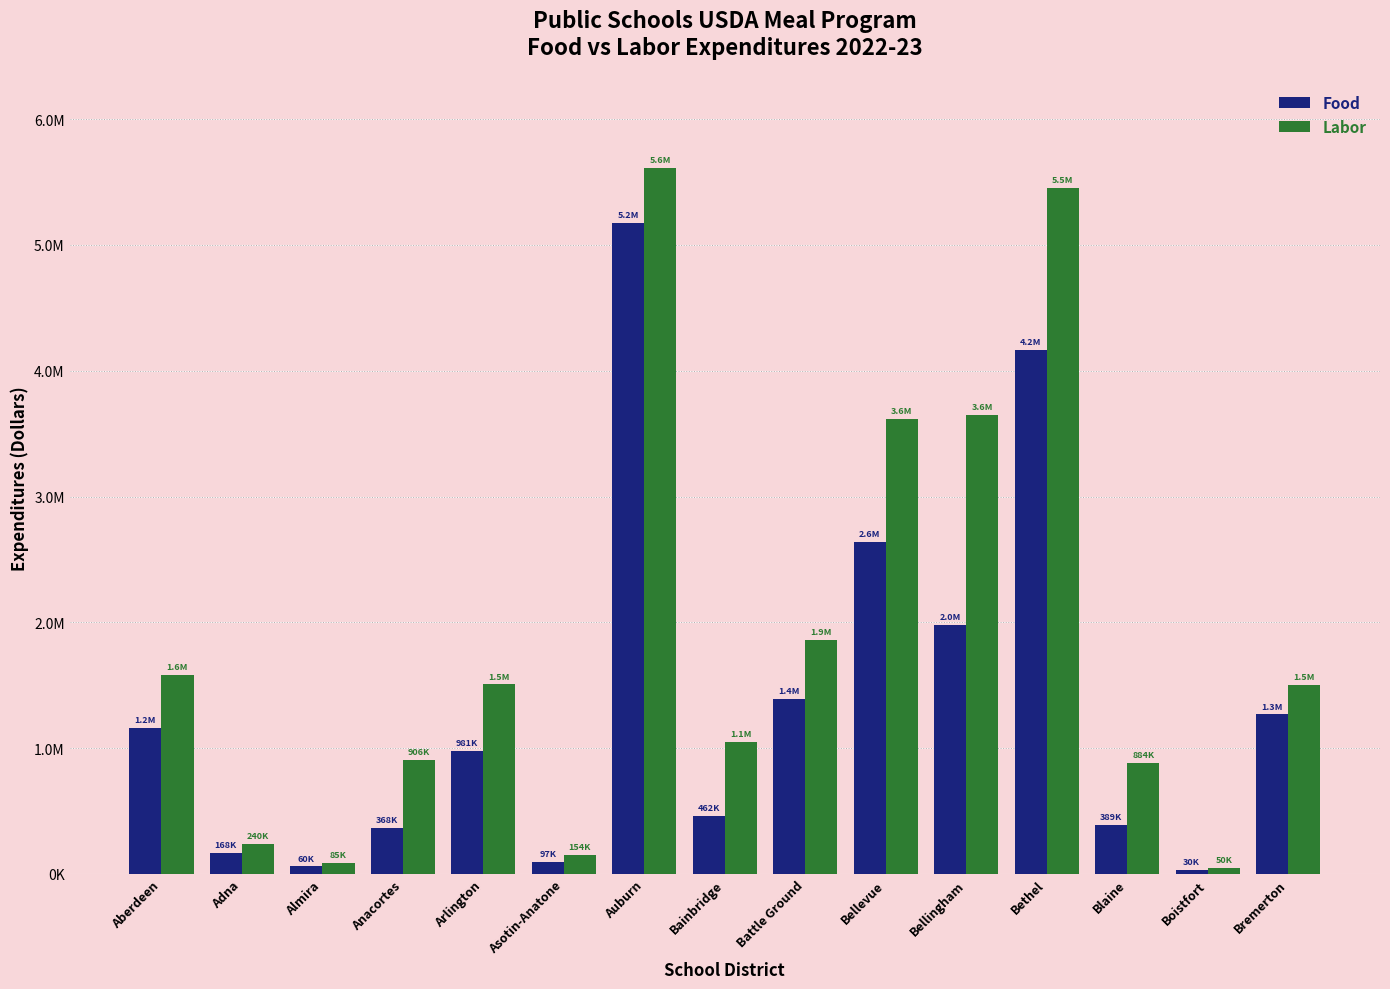

Are the bars horizontal?

No